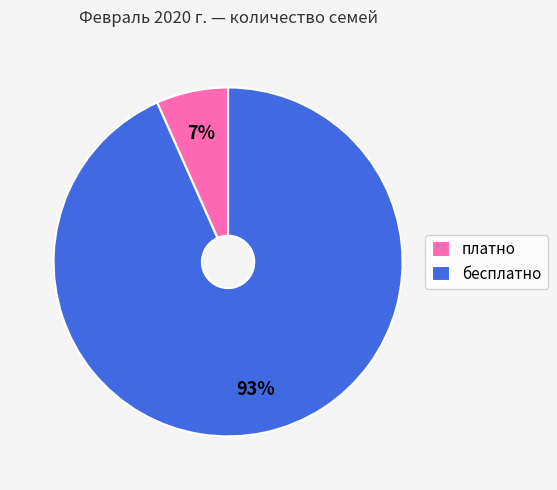

To the nearest percent, what portion does платно represent?

7%